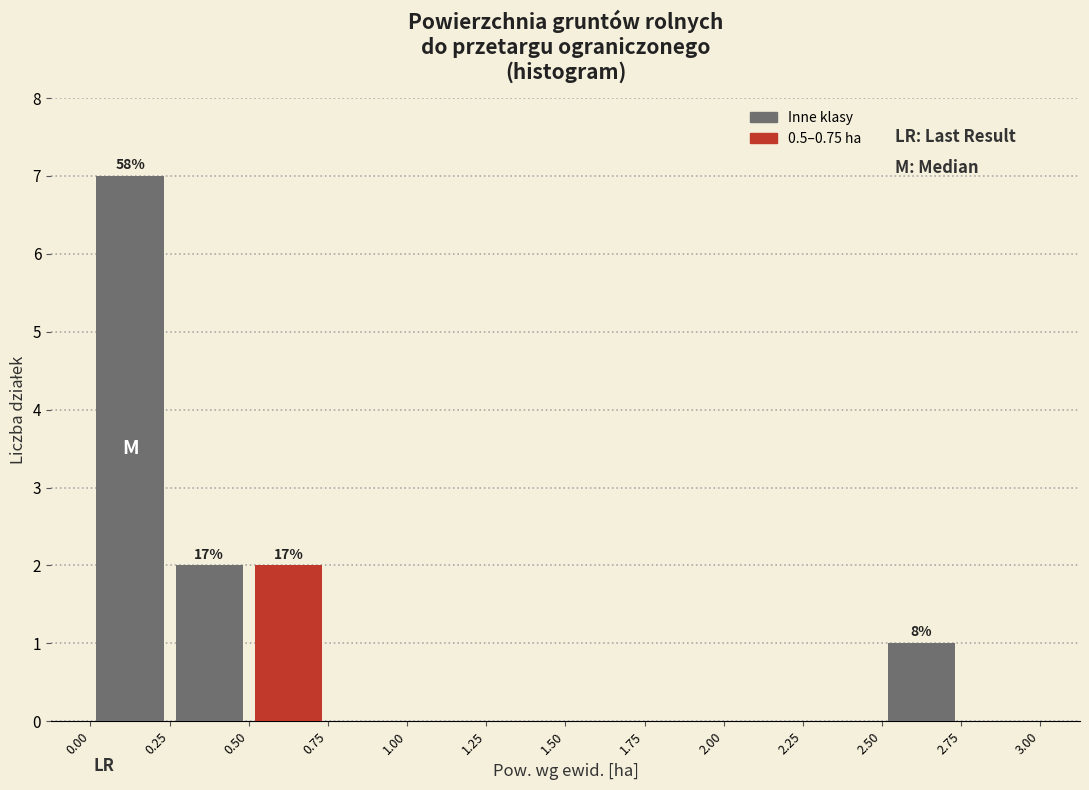

Which range on the x-axis has the tallest bar?

0.00 to 0.25